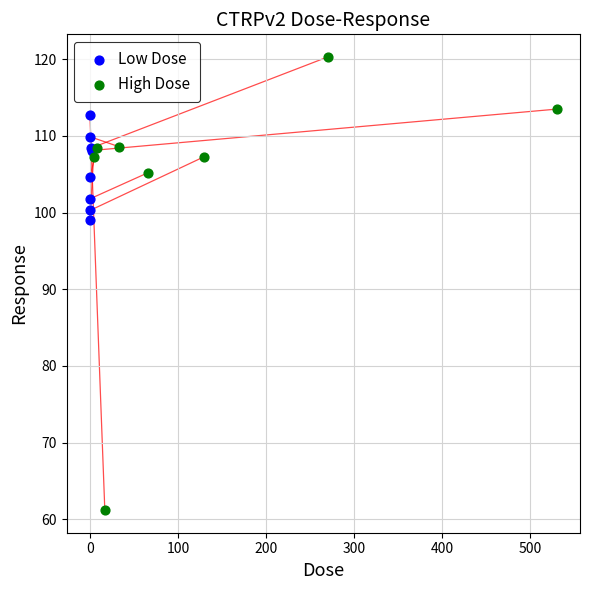

Which series has the largest Y range (max minus min)?

High Dose